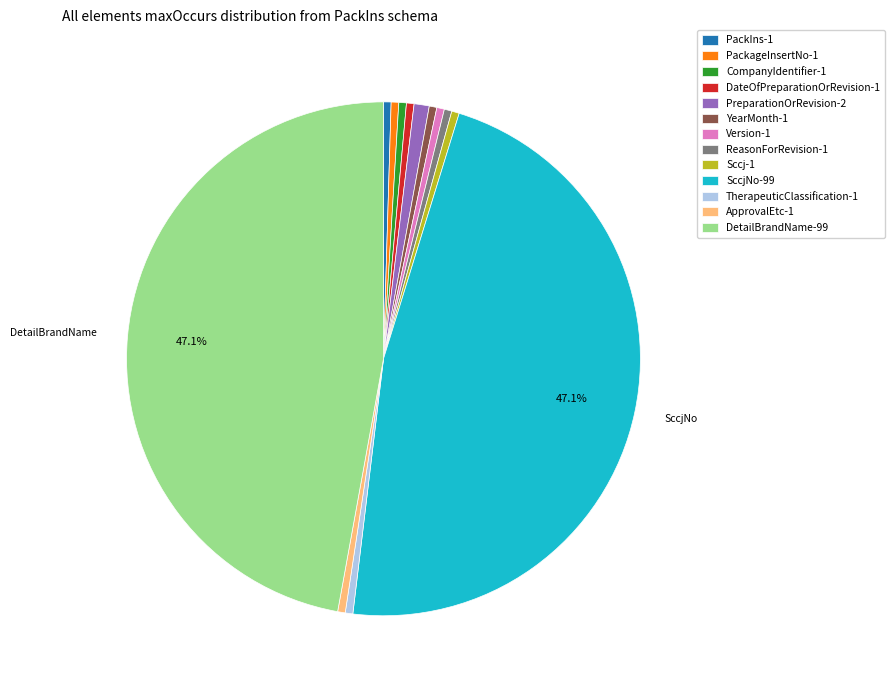

Is there any slice that represents more than half of the pie?

No